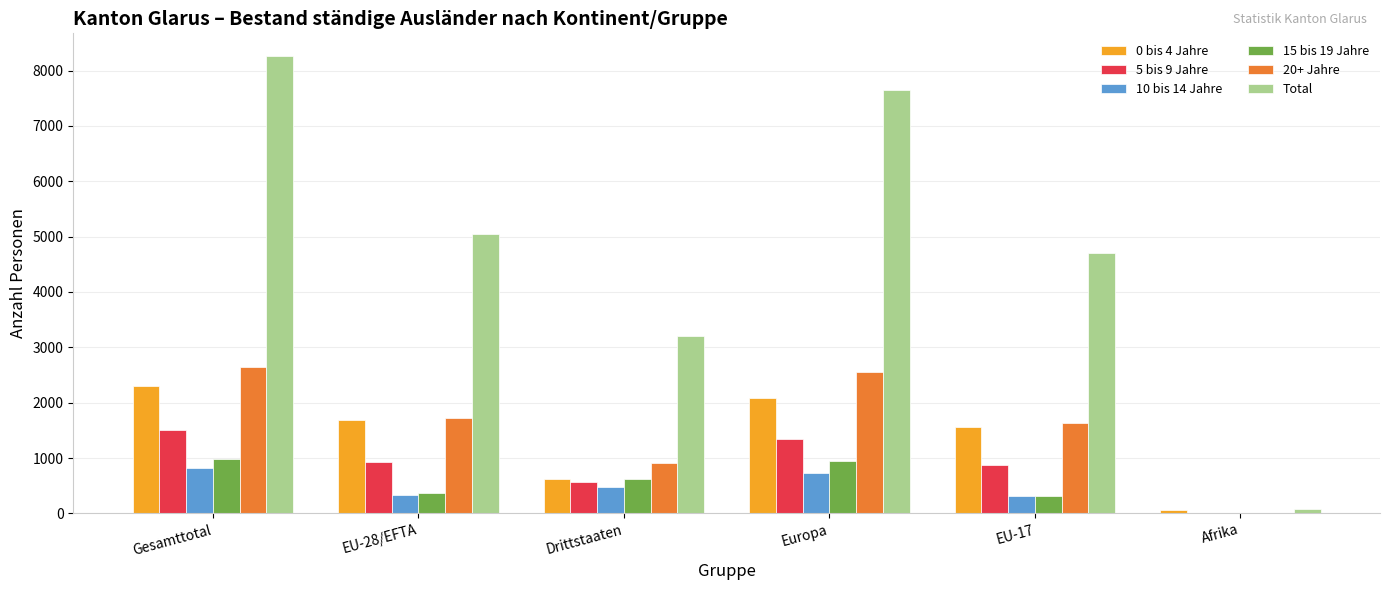

The 10 bis 14 Jahre series shows 308 at EU-17. True or false?

True